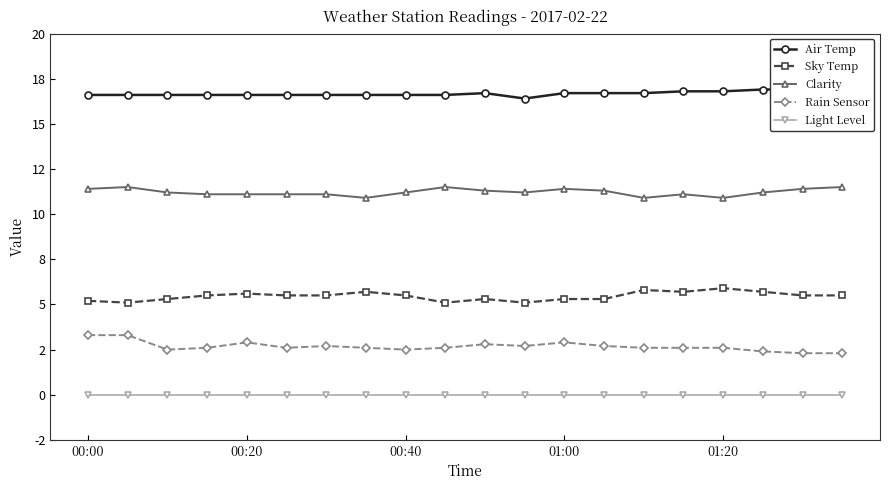

Which series has the largest total across all categories?

Air Temp